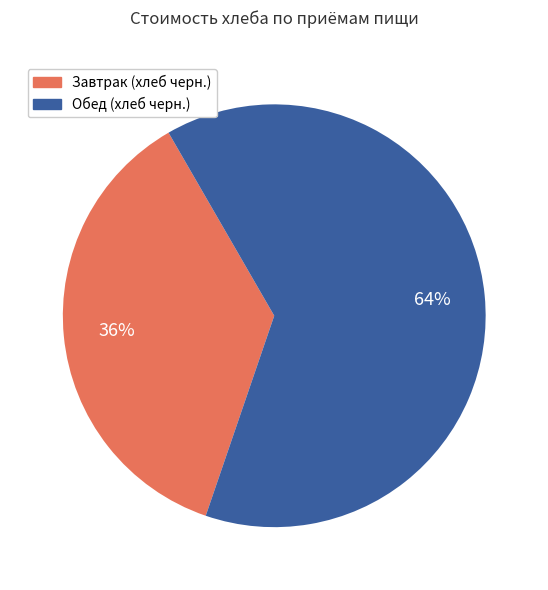

What is the smallest slice in the pie chart?

Завтрак (хлеб черн.)